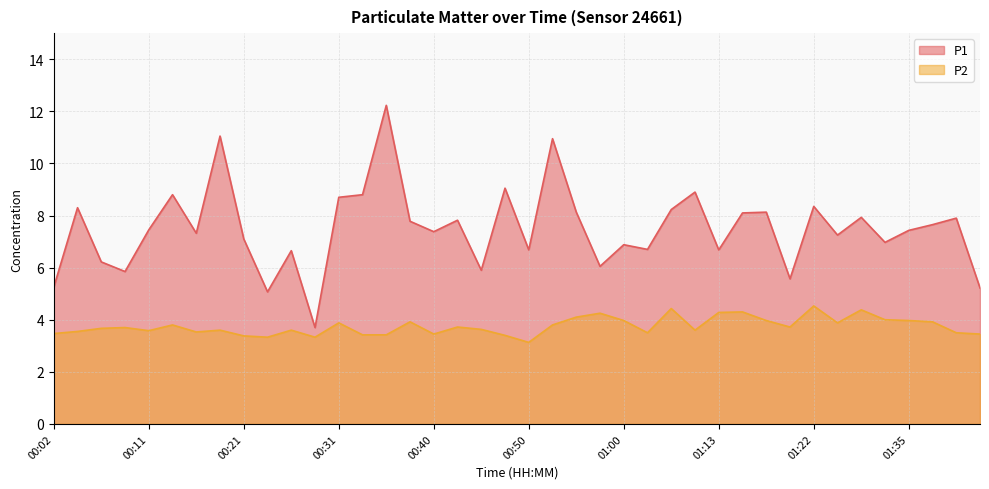

True or false: P2 and P1 cross at least once.

False